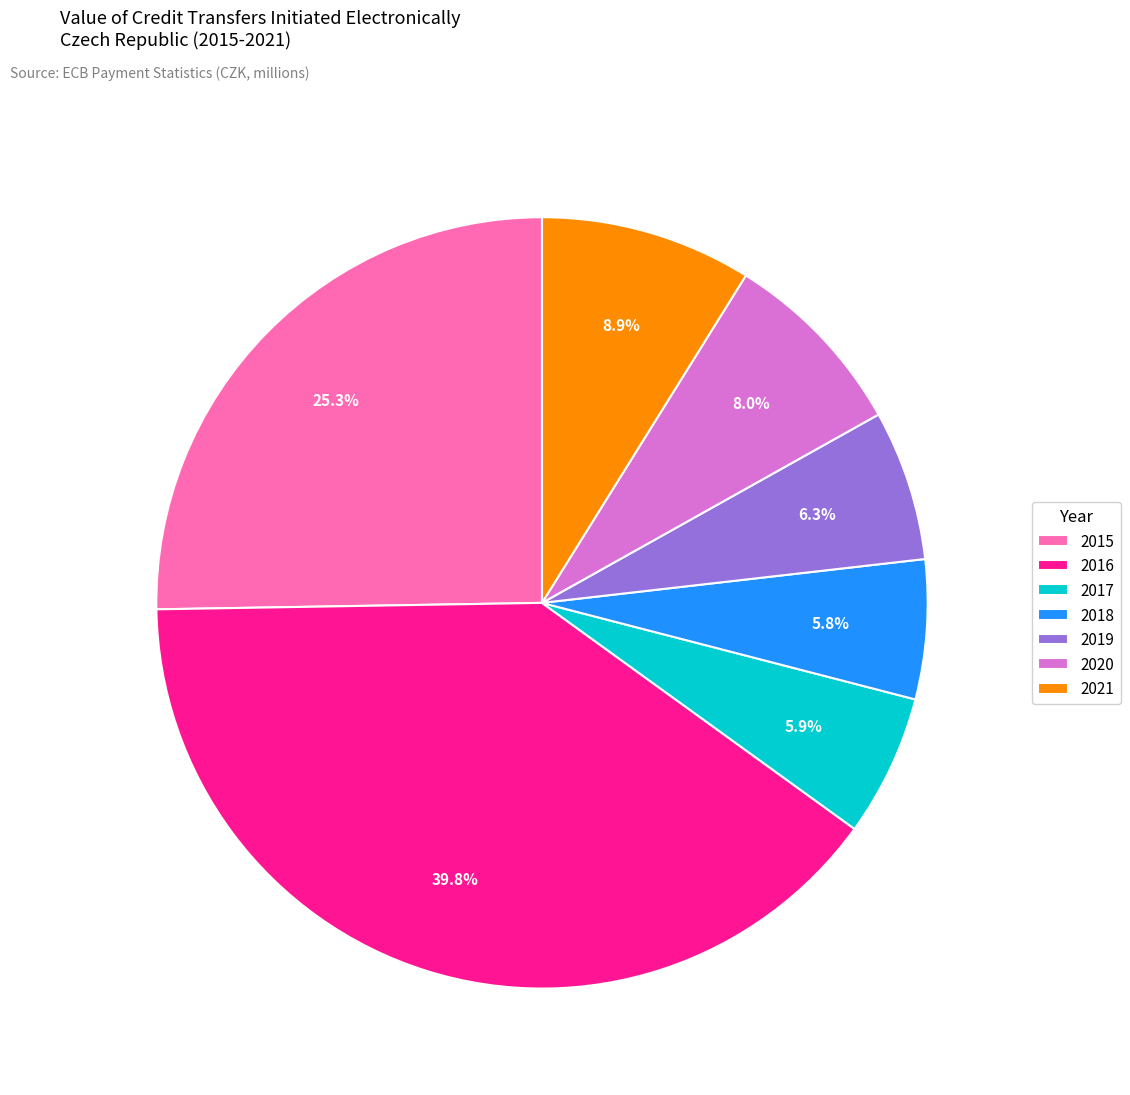

Is there any slice that represents more than half of the pie?

No